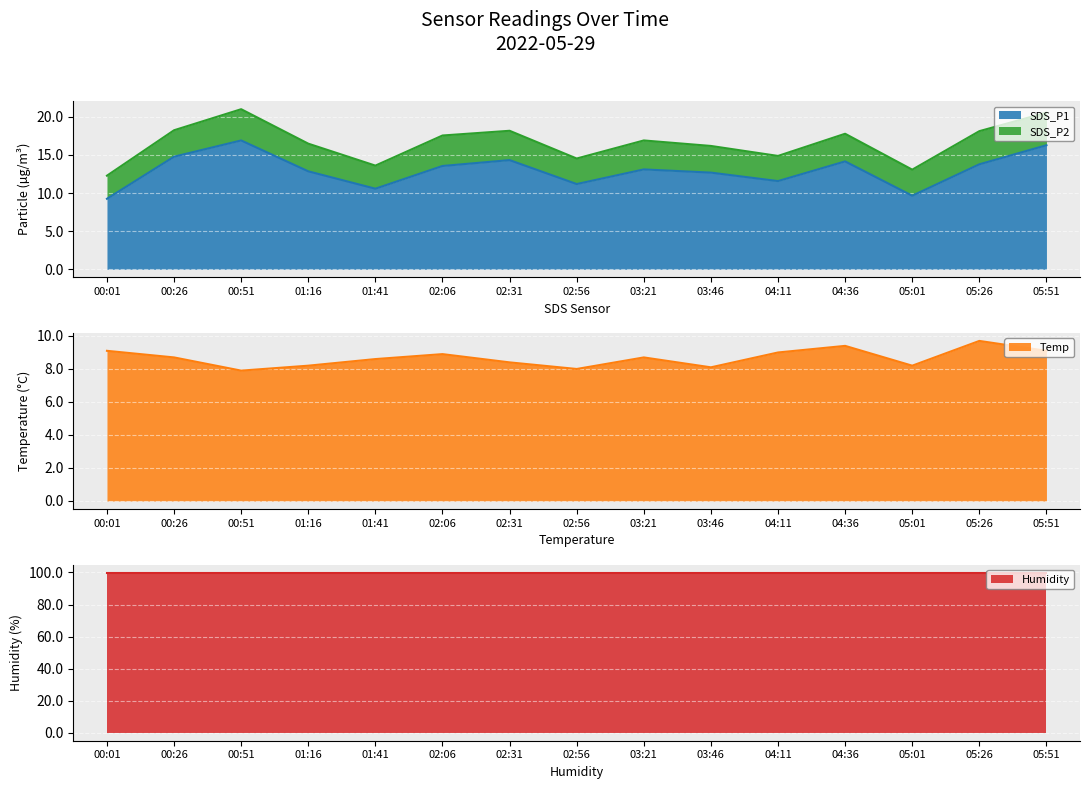

True or false: Temp and SDS_P1 intersect in this chart.

False